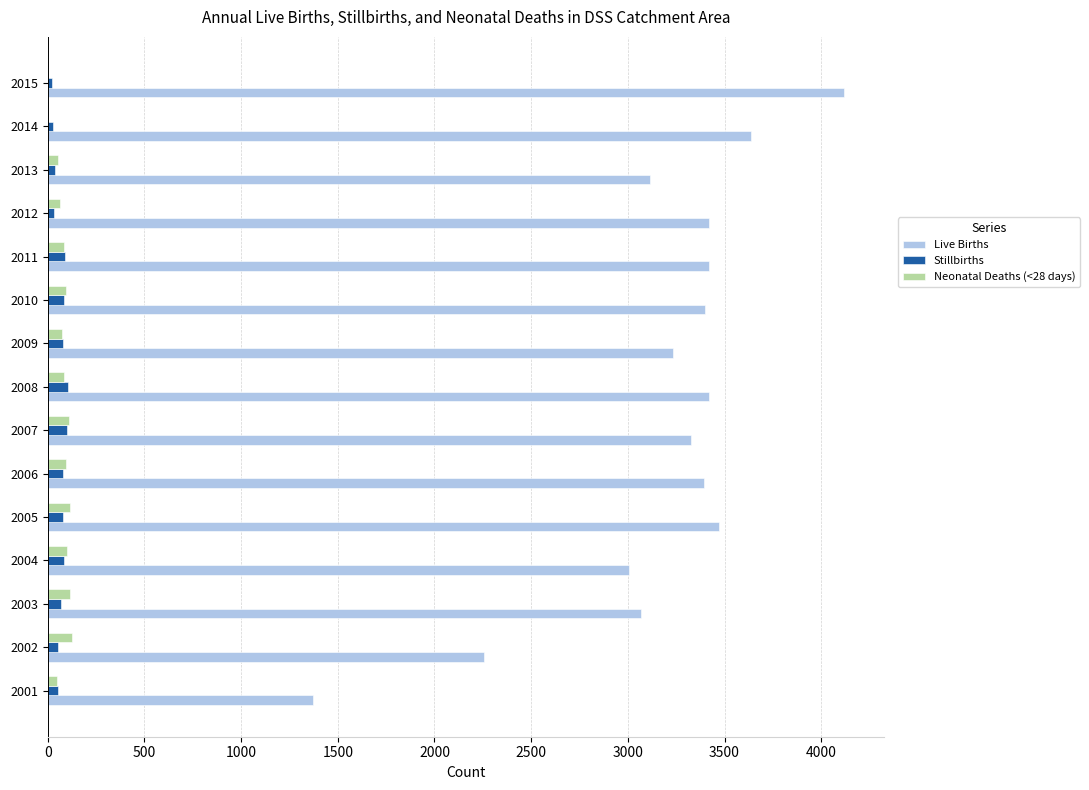

How many distinct data groups are displayed?

3